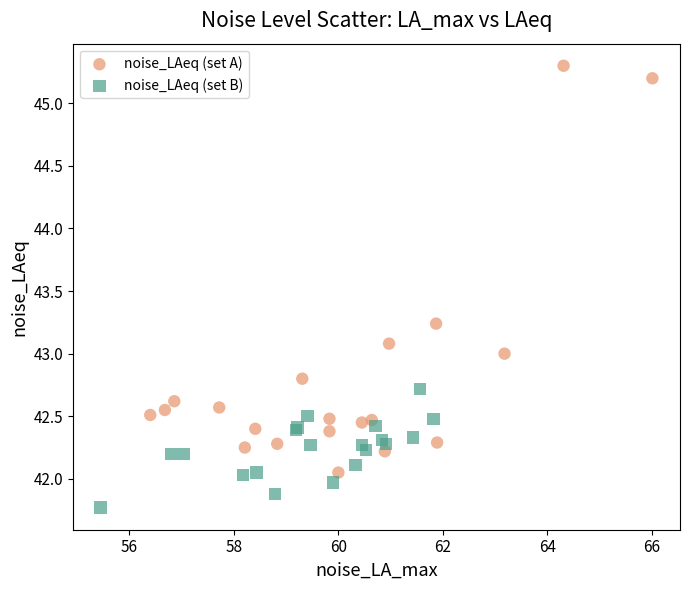

Which series reaches the minimum Y coordinate?

noise_LAeq (set B)